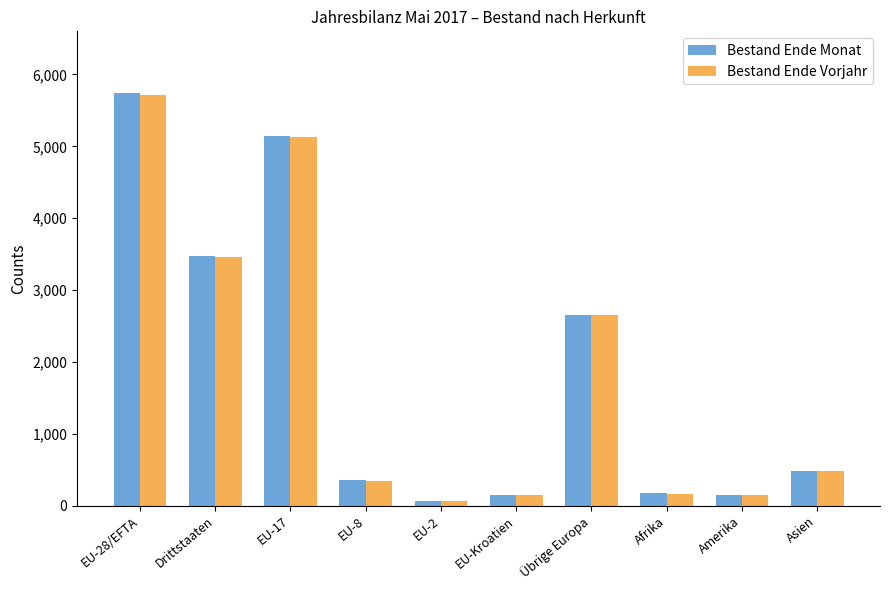

Does the chart contain any negative values?

No